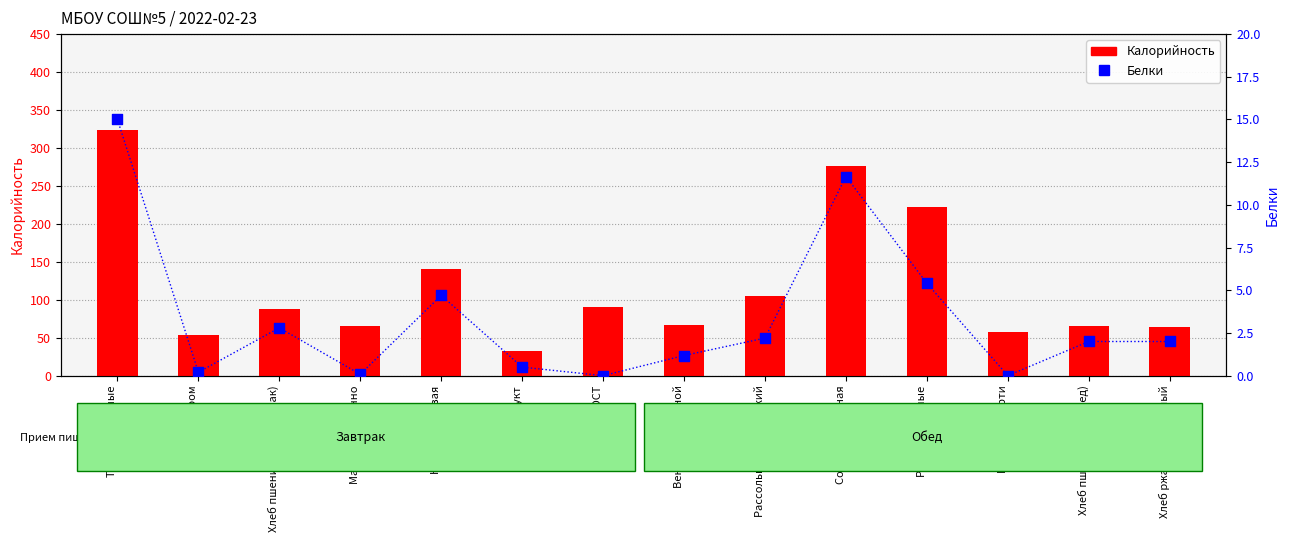

Which series reaches the maximum Y coordinate?

Калорийность